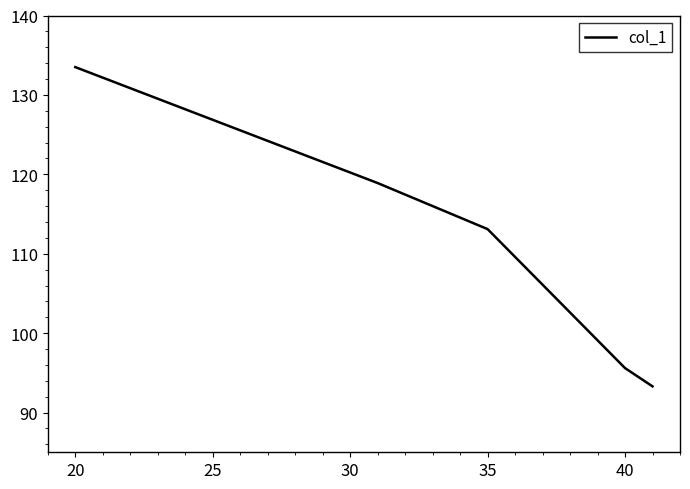

What is the smallest value displayed?

93.3